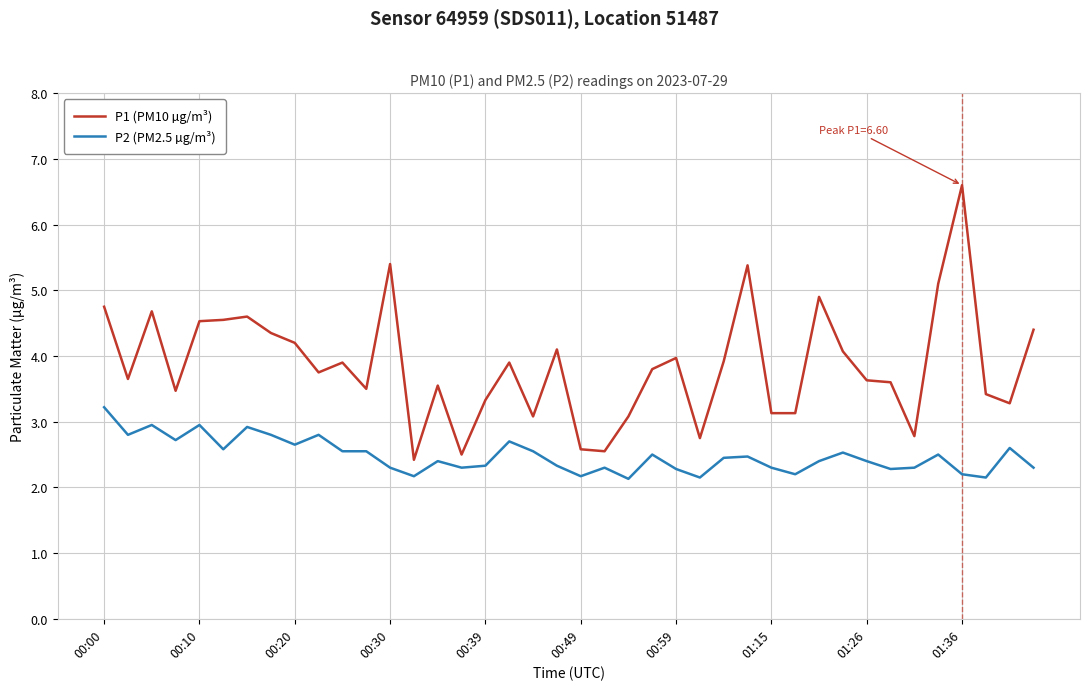

What is the difference between the maximum and minimum values in the P1 (PM10 µg/m³) series?

4.2